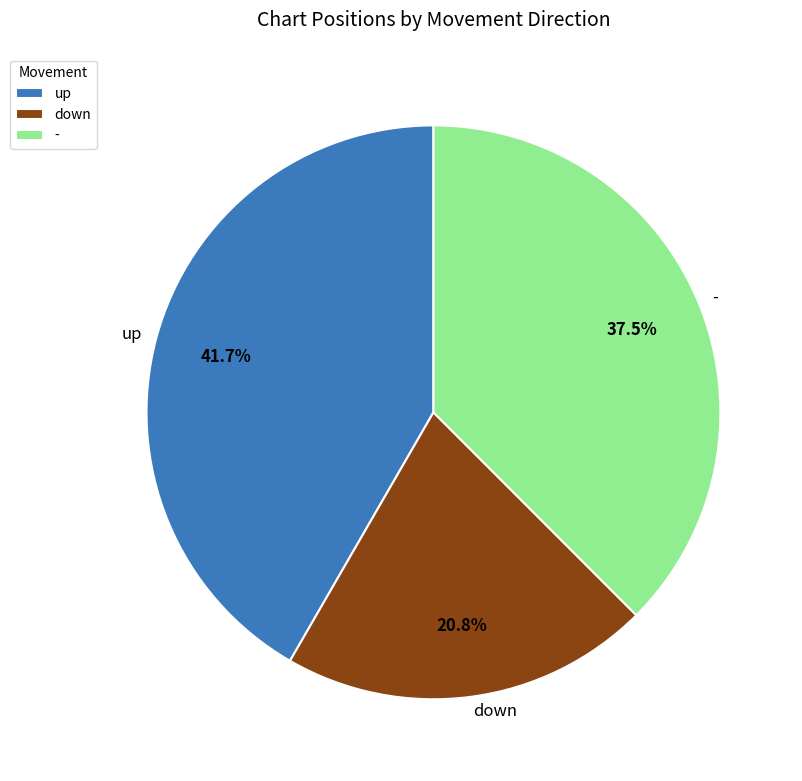

What percentage is the down slice, to the nearest percent?

21%